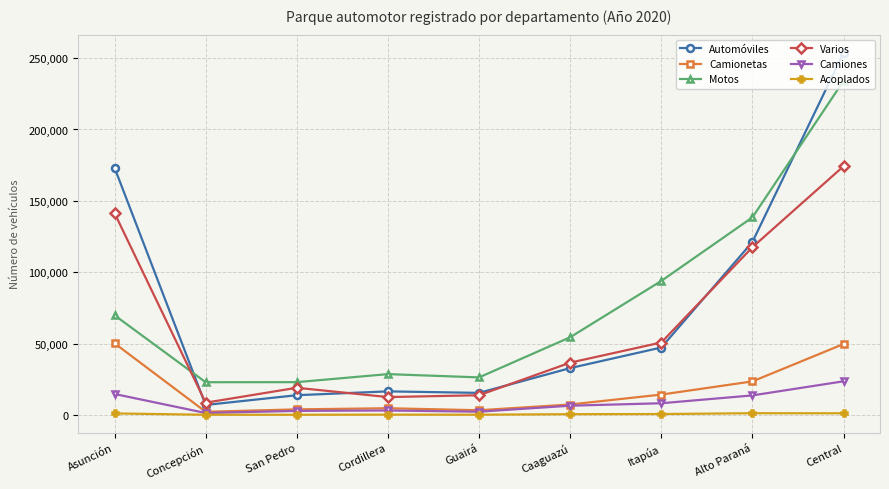

True or false: Acoplados and Varios cross at least once.

False